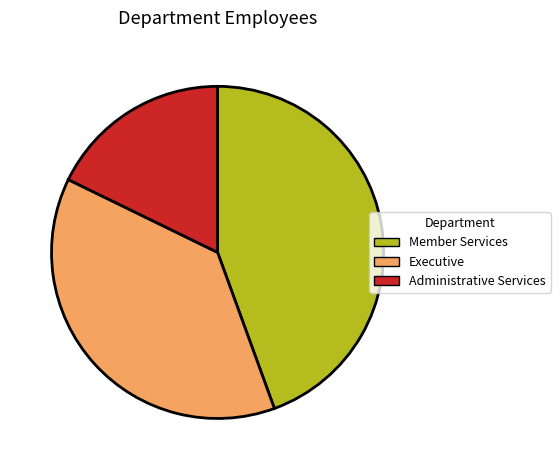

Which category has the biggest portion of the pie?

Member Services